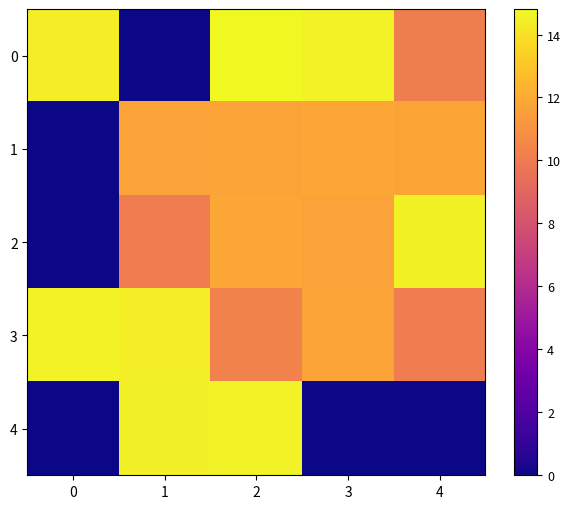

Count the number of categories in the chart.

5